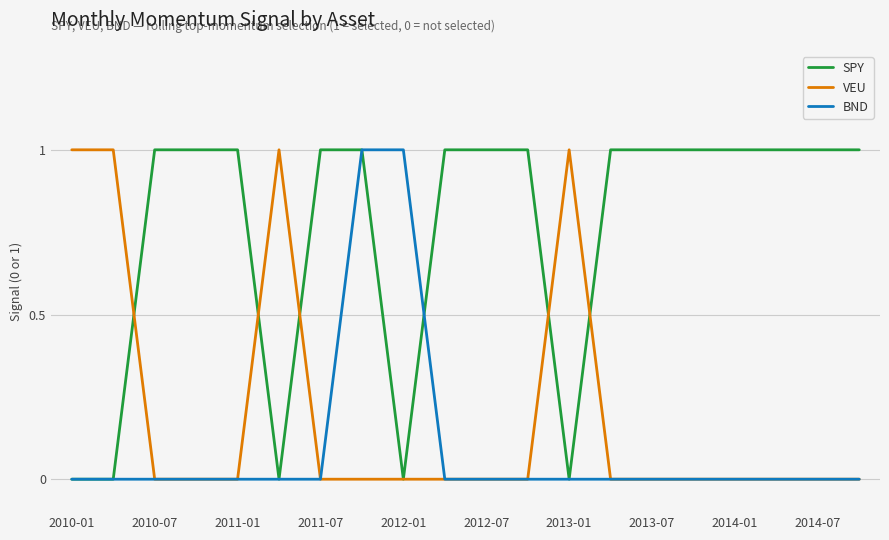

List the series in order of their overall mean, lowest first.

BND, VEU, SPY